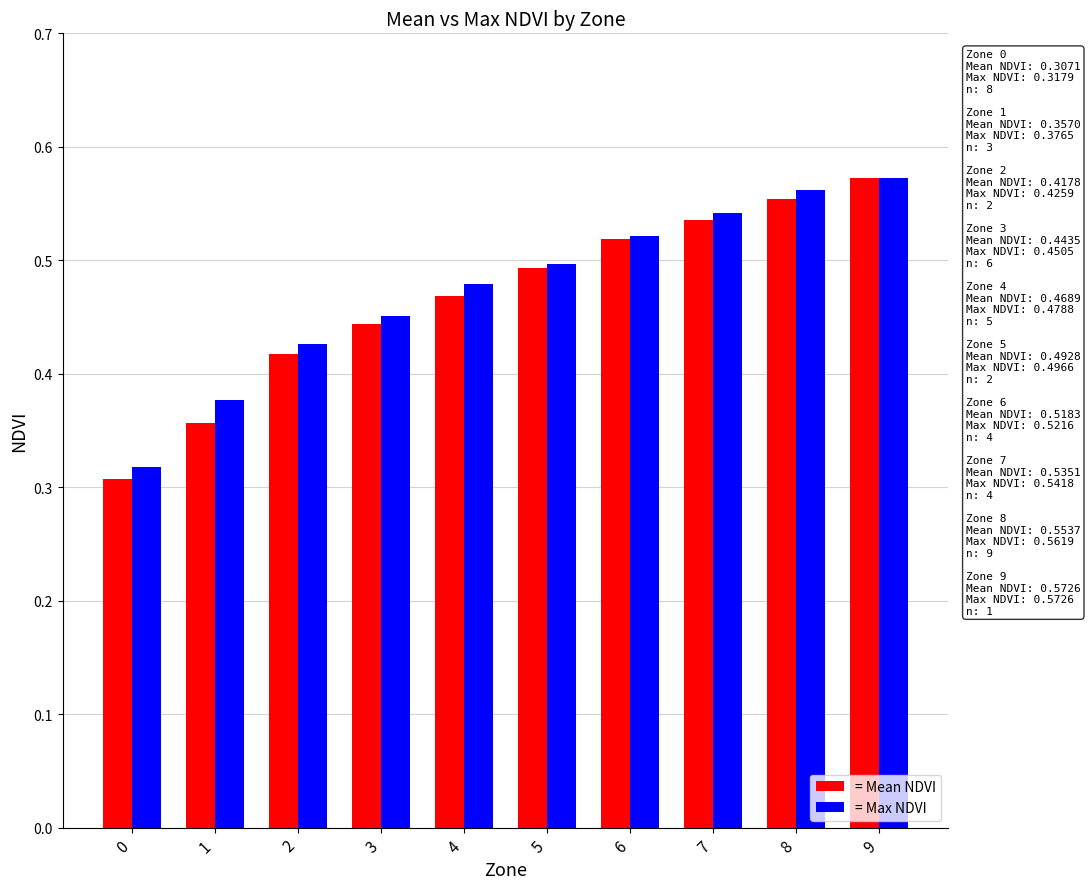

The value of = Mean NDVI at 8 is 0.2. True or false?

False